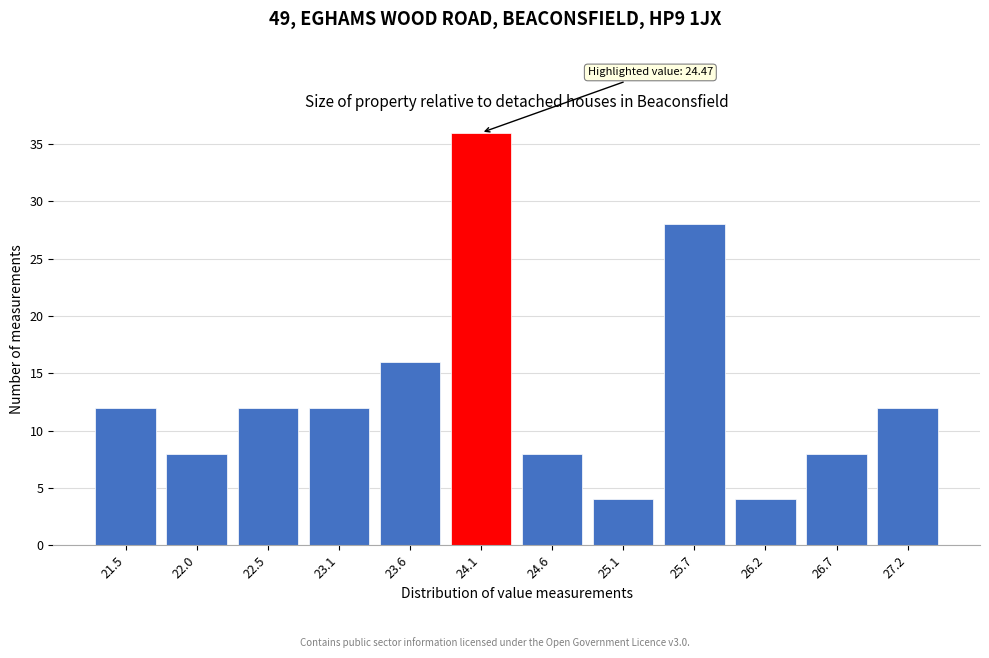

Reading left to right, what are all the values shown in this chart?

21.5=12	22.0=8	22.5=12	23.1=12	23.6=16	24.1=36	24.6=8	25.1=4	25.7=28	26.2=4	26.7=8	27.2=12